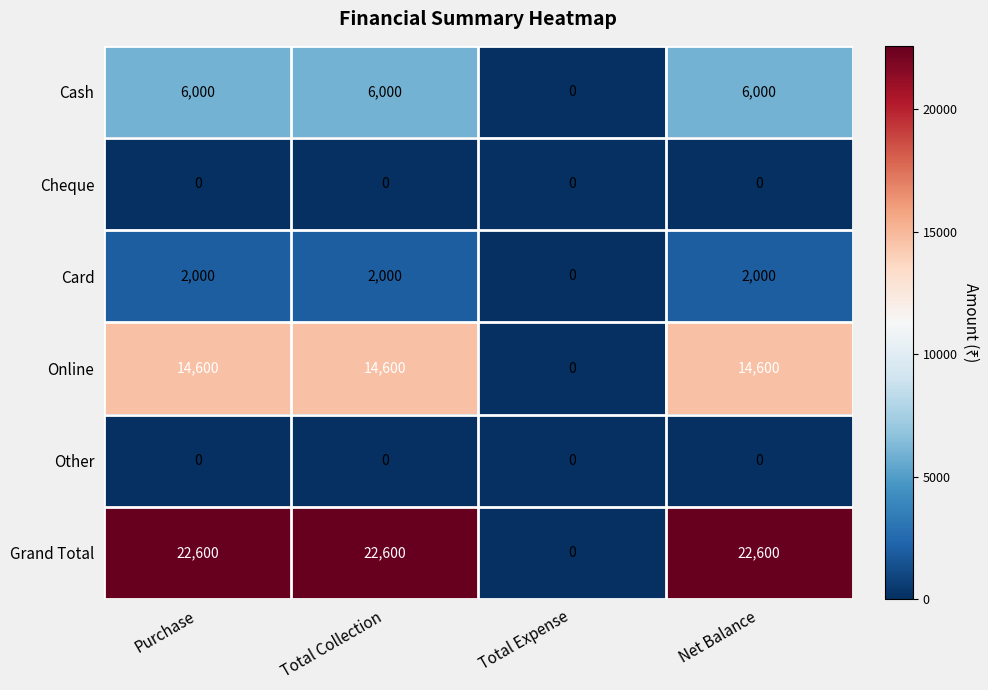

At how many categories does at least one series exceed 8950?

3